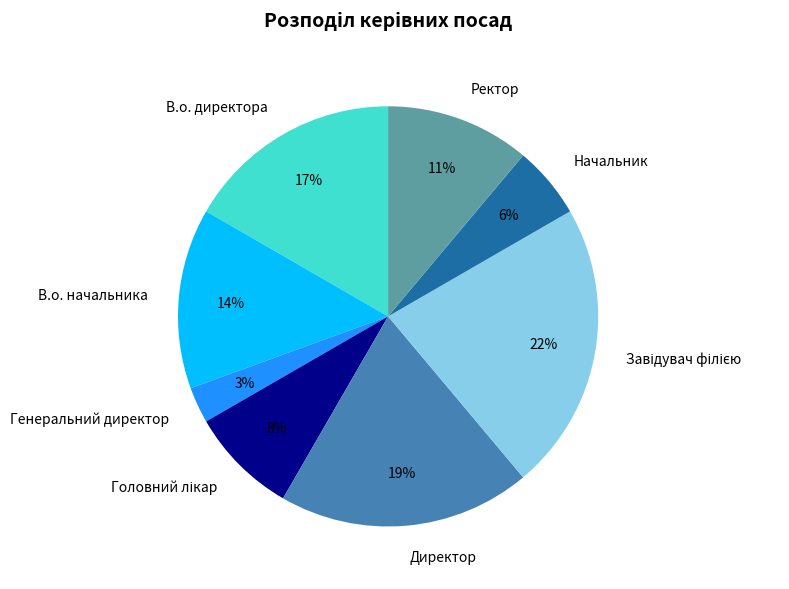

To the nearest percent, what percentage of the pie is Директор?

19%